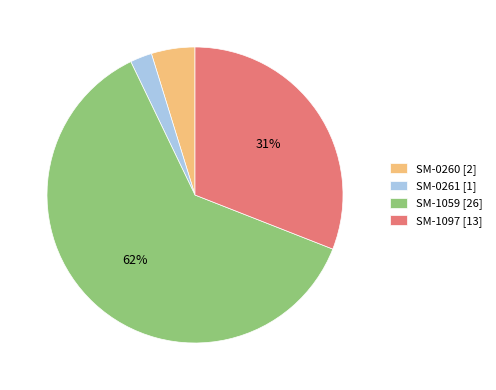

Which has a higher value, SM-0260 [2] or SM-1059 [26]?

SM-1059 [26]